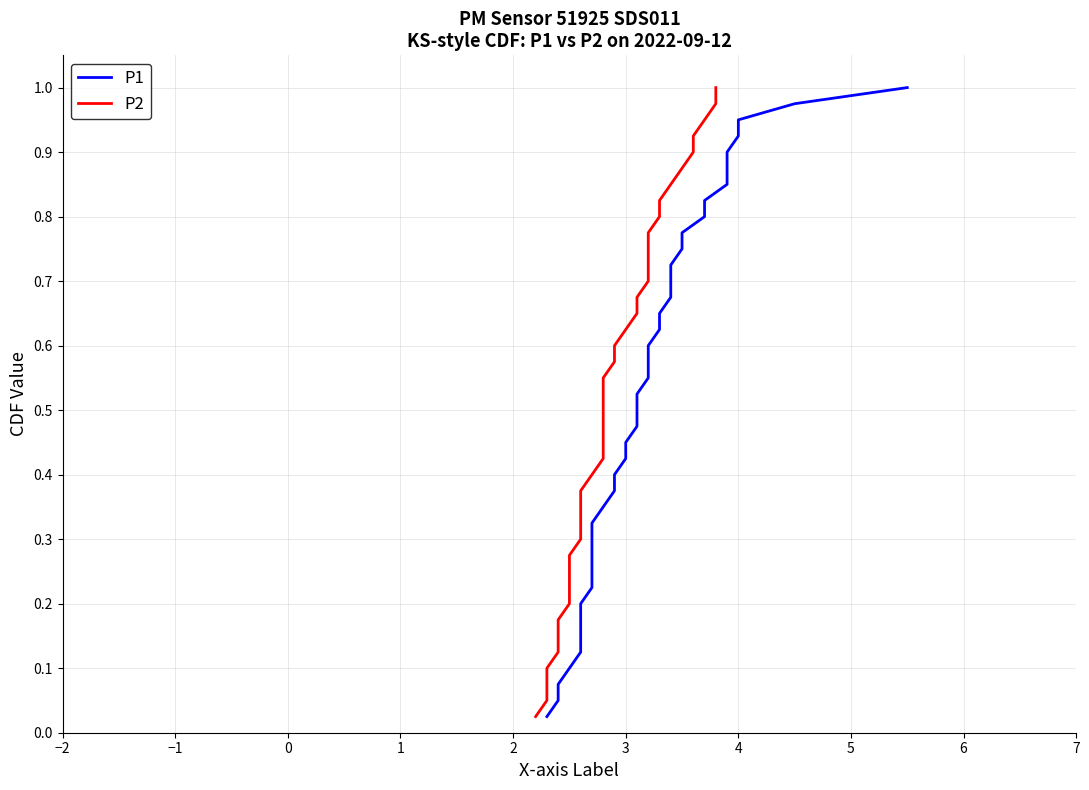

What is the difference between the maximum and minimum values in the P2 series?

1.0